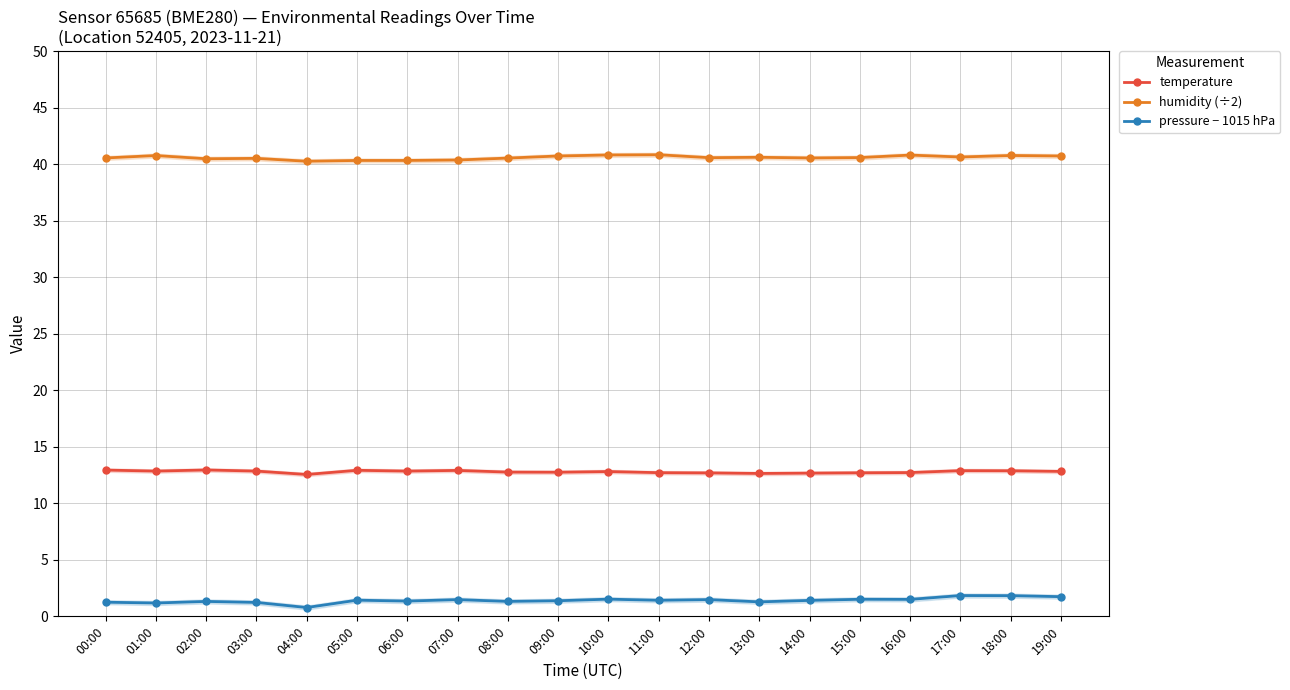

Reading right to left, transcribe all the data shown in this chart.

temperature: 12.8	12.9	12.9	12.7	12.7	12.7	12.6	12.7	12.7	12.8	12.8	12.8	12.9	12.8	12.9	12.6	12.8	12.9	12.8	12.9
humidity (÷2): 40.7	40.8	40.6	40.8	40.6	40.5	40.6	40.6	40.8	40.8	40.7	40.5	40.4	40.3	40.3	40.3	40.5	40.5	40.8	40.5
pressure − 1015 hPa: 1.7	1.8	1.8	1.5	1.5	1.4	1.3	1.5	1.4	1.5	1.4	1.3	1.5	1.4	1.4	0.8	1.2	1.3	1.2	1.2